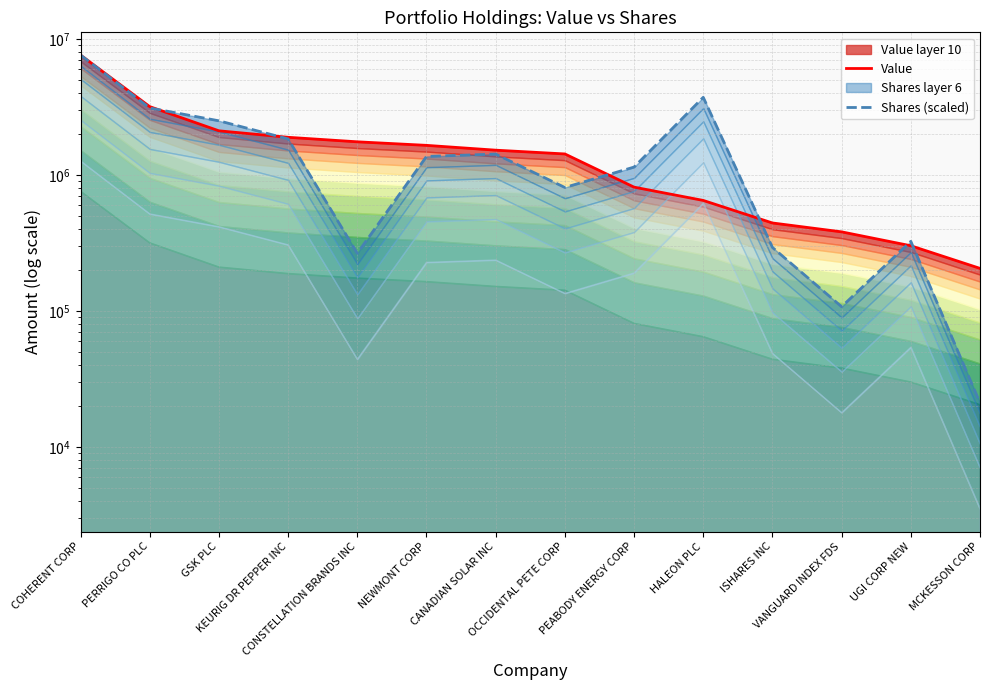

How many data points in Value are less than 1521000?

7